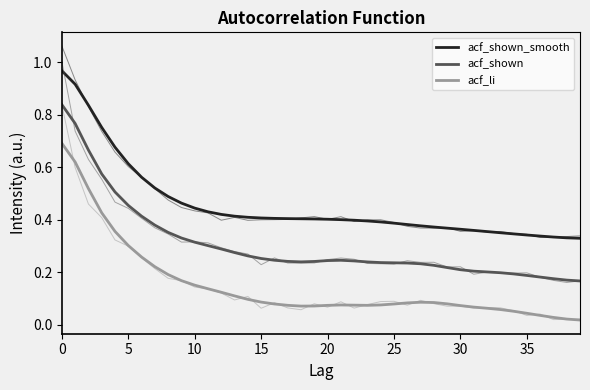

At how many categories does at least one series exceed 0?

40